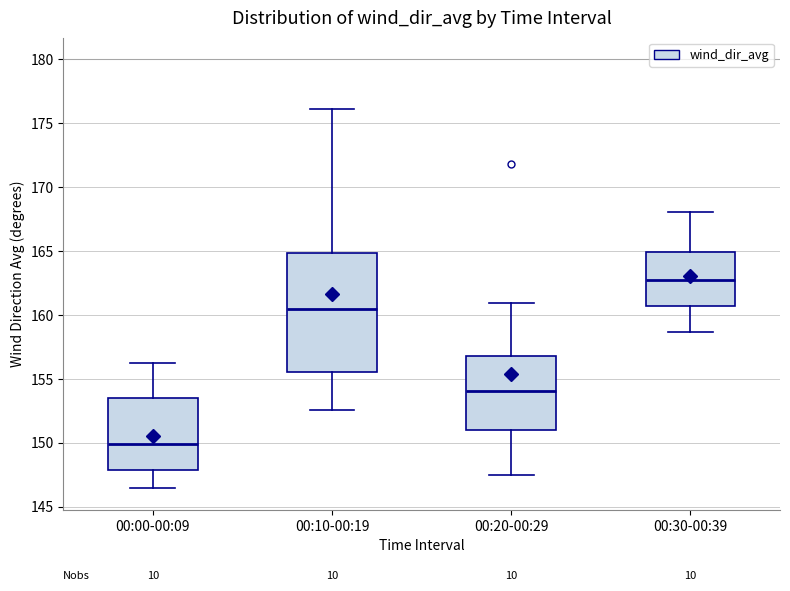

Which box's median line is the highest?

00:30-00:39